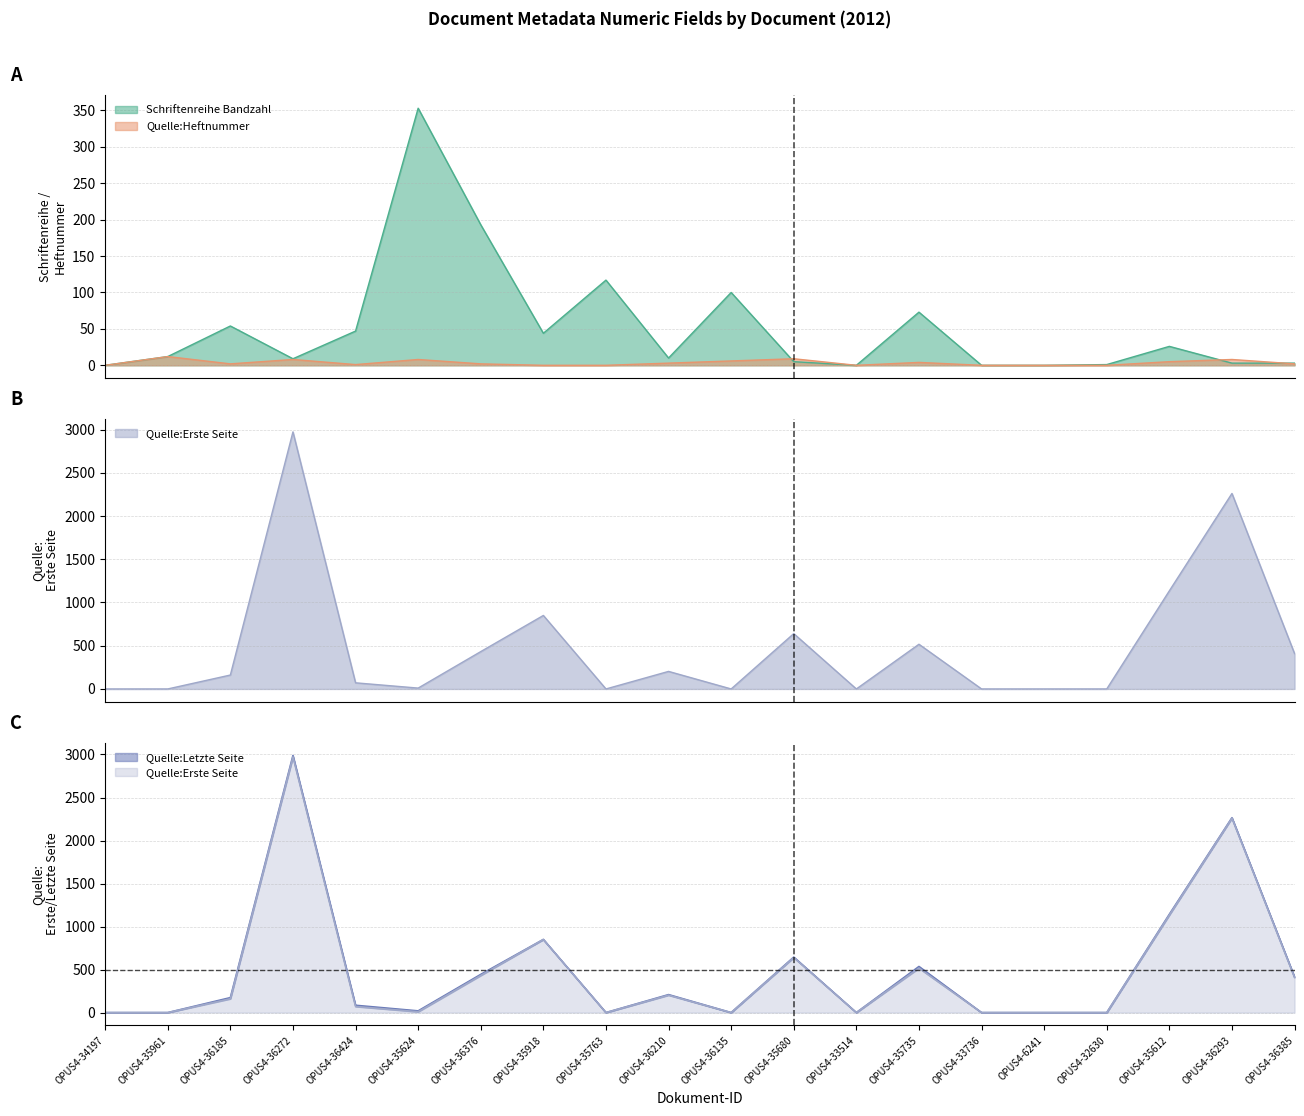

True or false: Quelle:Heftnummer has a value of 8 at OPUS4-36293.

True